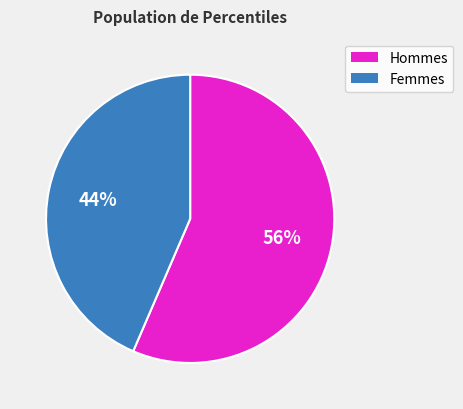

Which slice is the largest?

Hommes